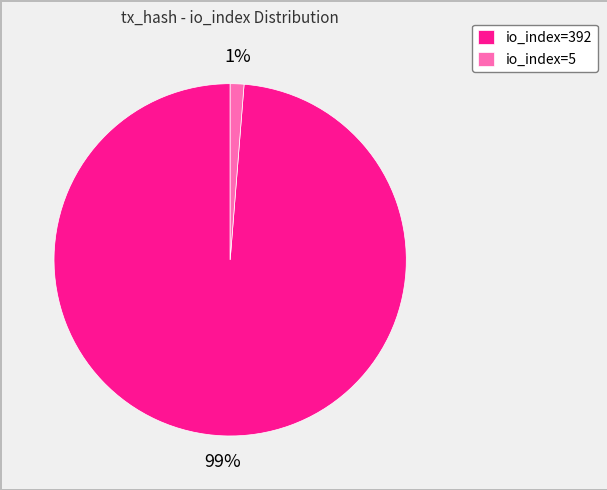

How many segments does this pie chart have?

2